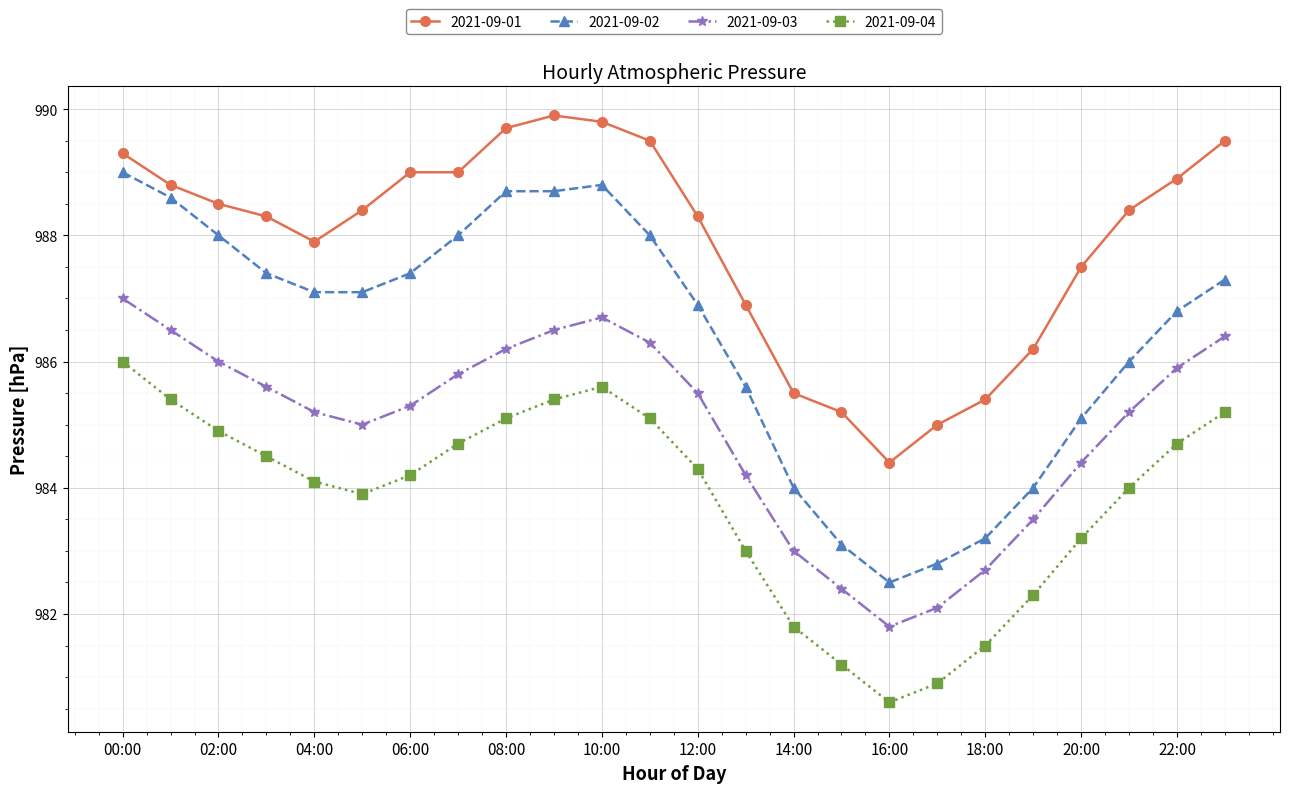

What is the difference between the maximum and minimum values in the 2021-09-02 series?

6.5